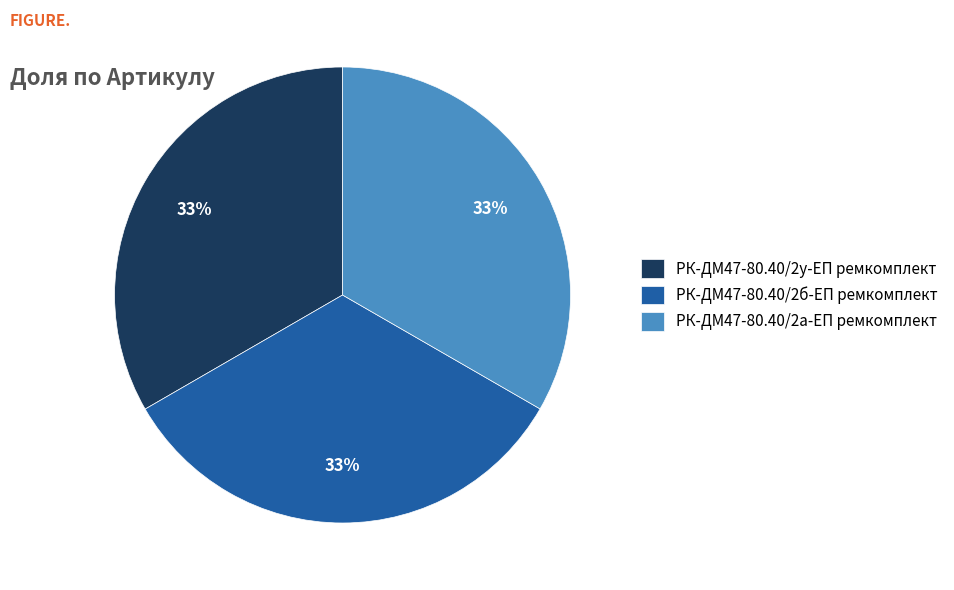

Approximately how many times larger is the value at РК-ДМ47-80.40/2б-ЕП ремкомплект compared to РК-ДМ47-80.40/2у-ЕП ремкомплект?

1.0